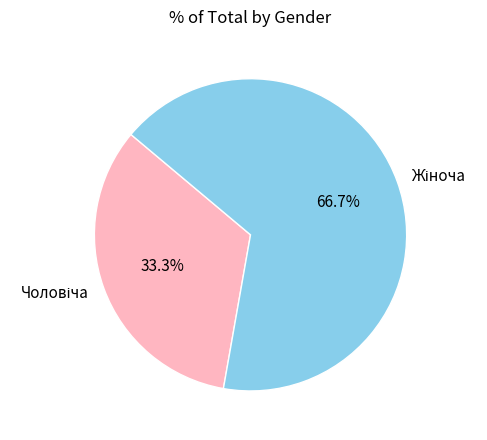

To the nearest percent, what percentage of the pie is Чоловіча?

33%